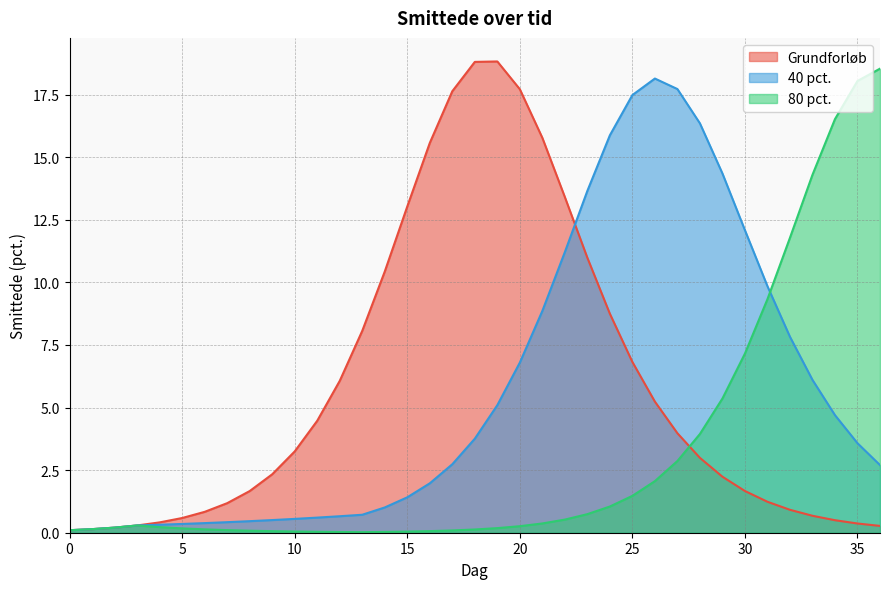

How many interior local peaks does the Grundforløb series have?

1